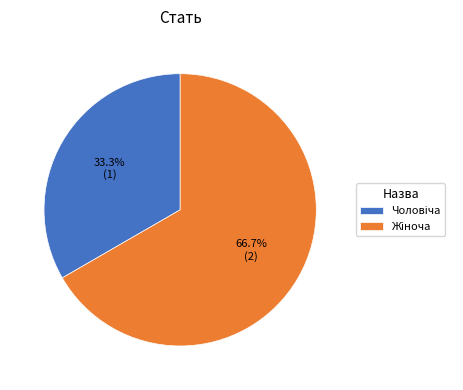

How many slices are in this pie chart?

2